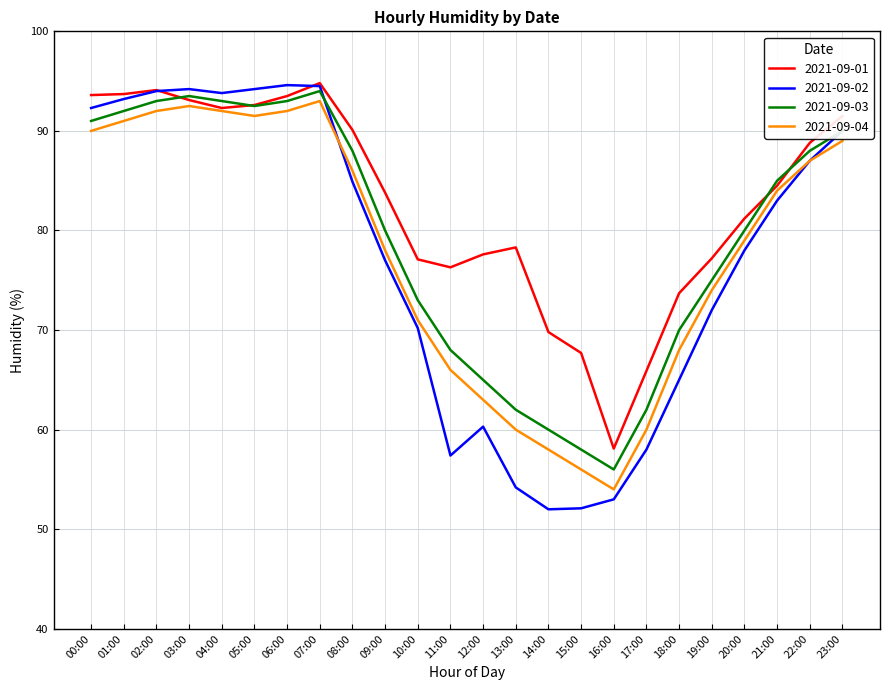

What are all the series names shown in the legend?

2021-09-01, 2021-09-02, 2021-09-03, 2021-09-04